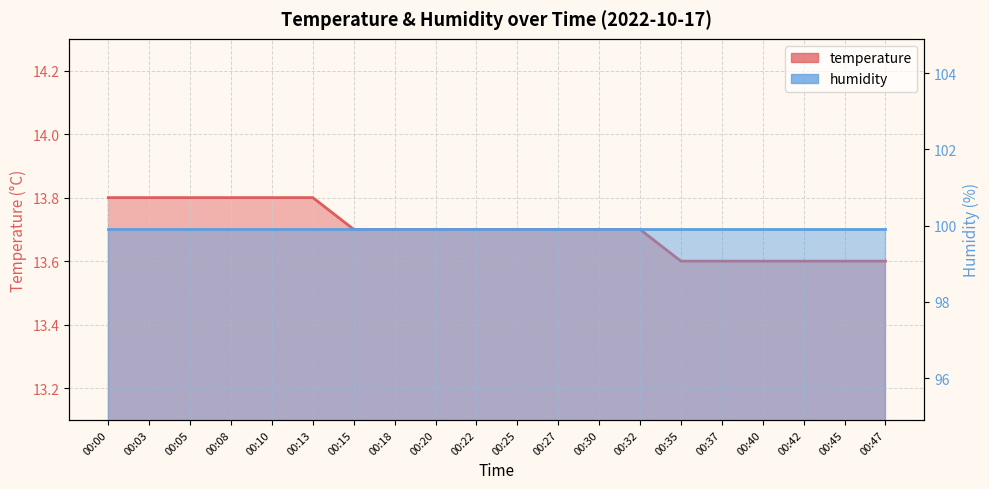

What is the value of the 20th point from the left?

13.6